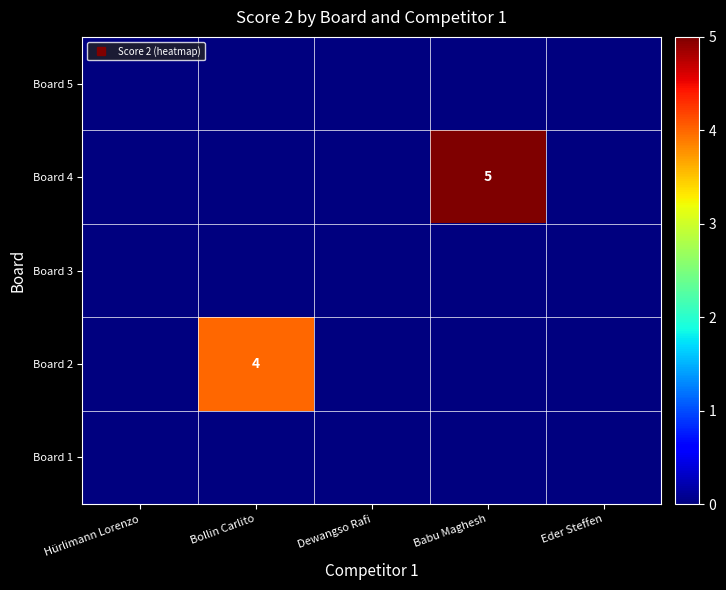

Rank the series by their maximum value, from lowest to highest.

Board 1, Board 3, Board 5, Board 2, Board 4